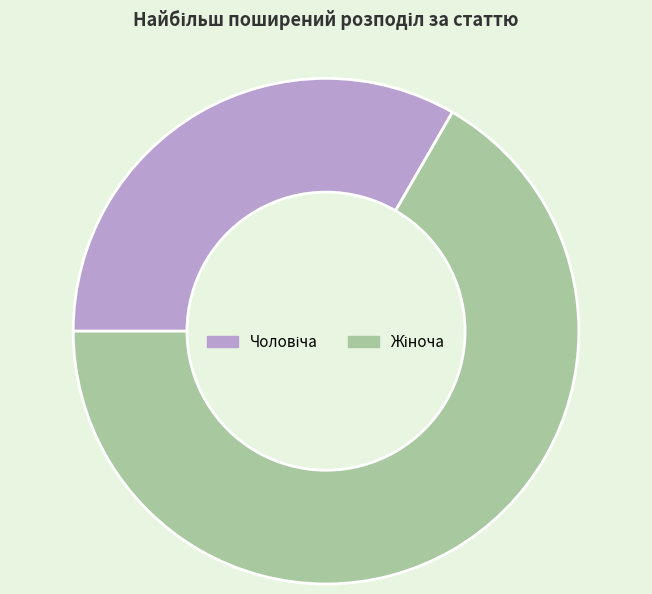

Is there a majority slice in this chart?

Yes